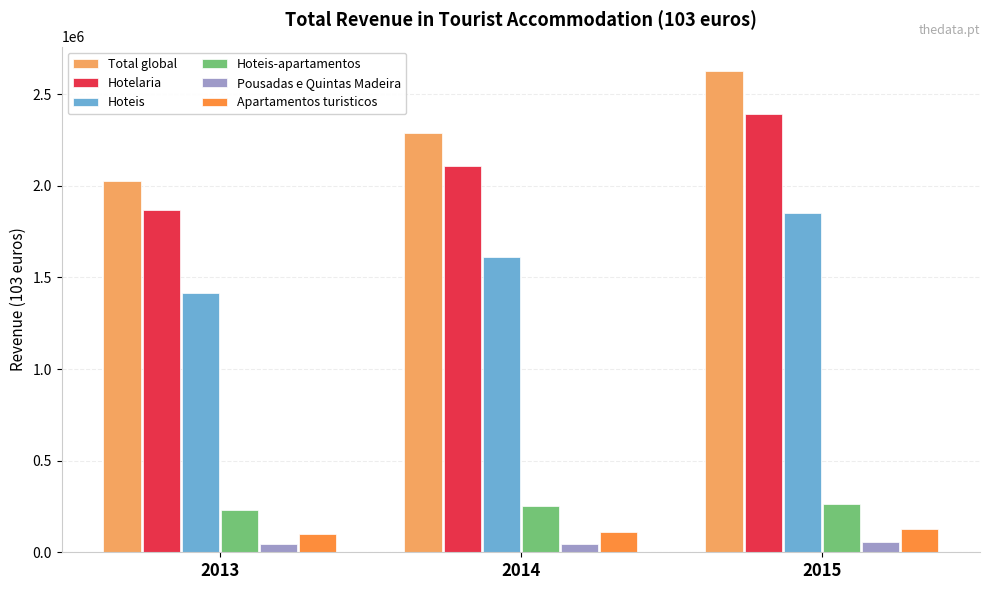

Is it true that Apartamentos turisticos equals 220349.4 at 2015?

False